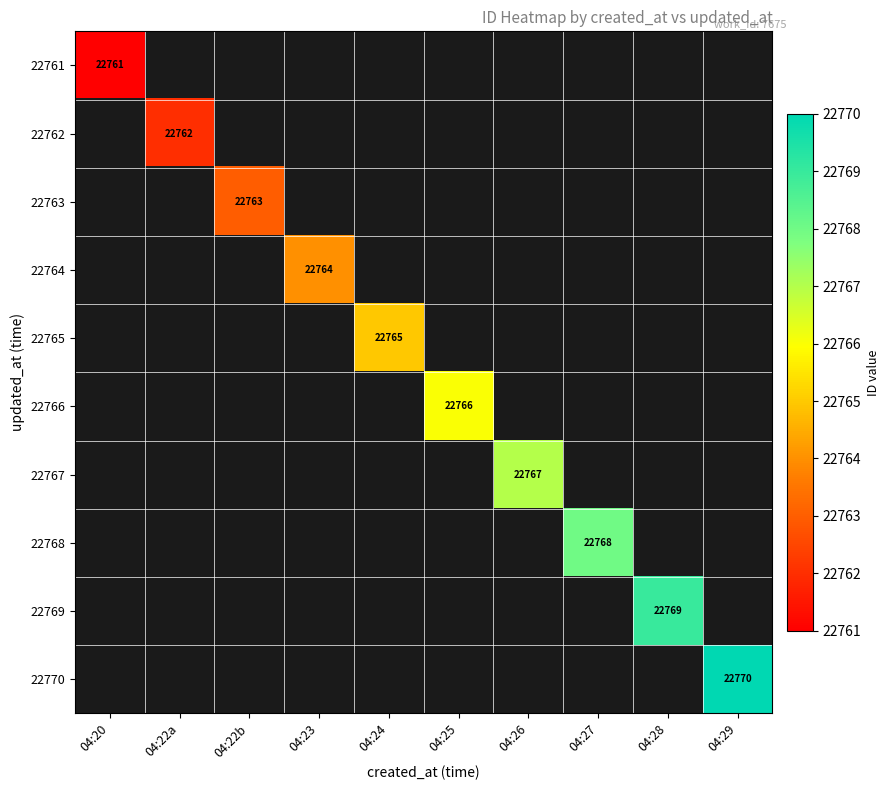

Is the value of 22768 at 04:27 greater than the value of 22769 at 04:22b?

No